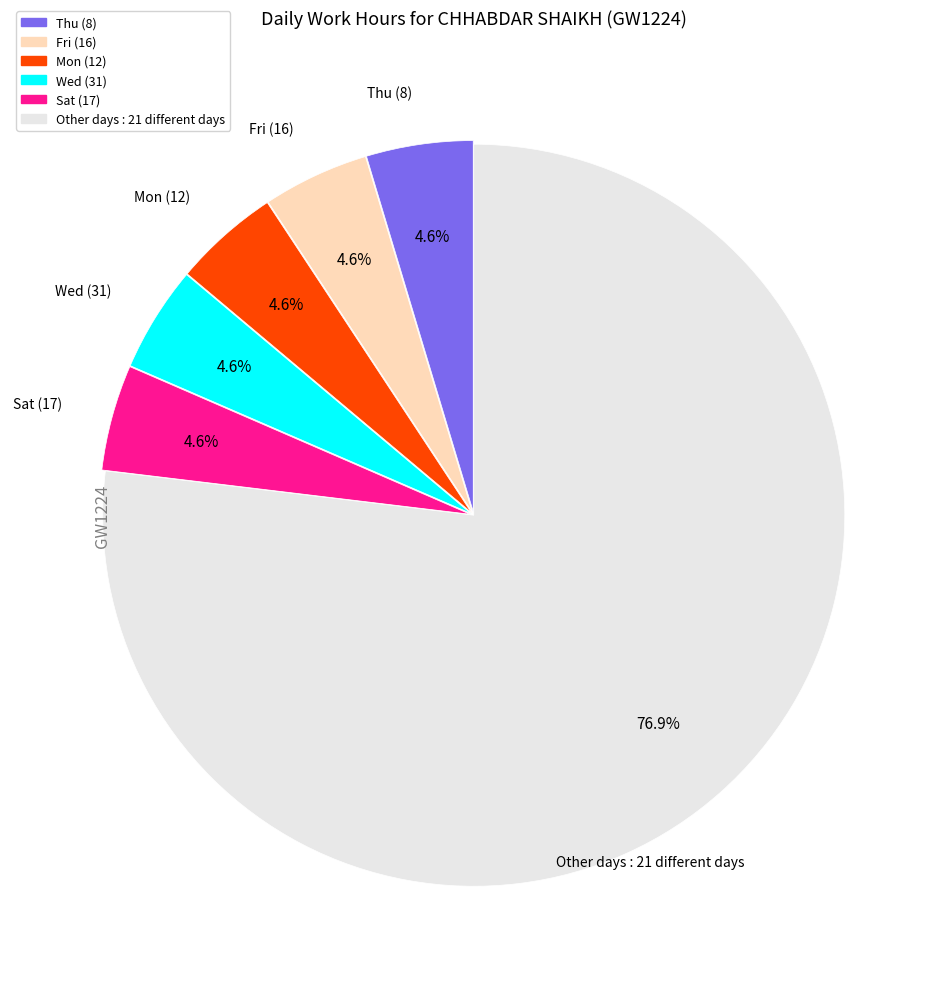

Is there any slice that represents more than half of the pie?

Yes